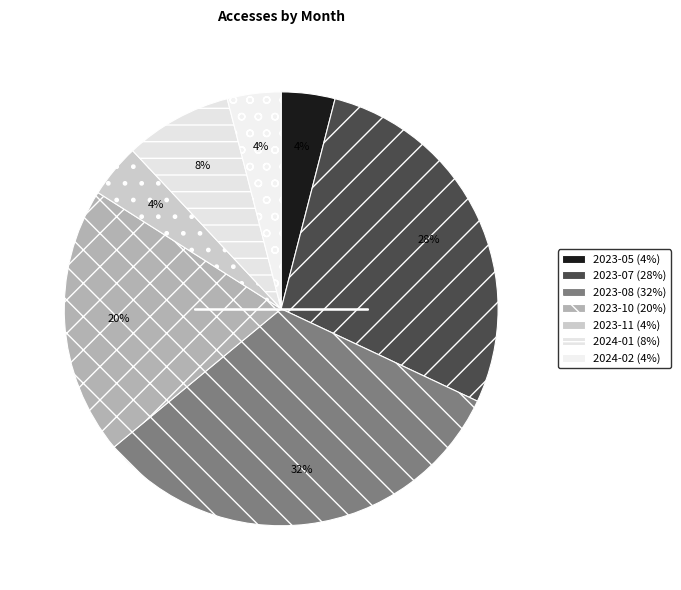

Between 2023-11 and 2024-01, which is larger?

2024-01